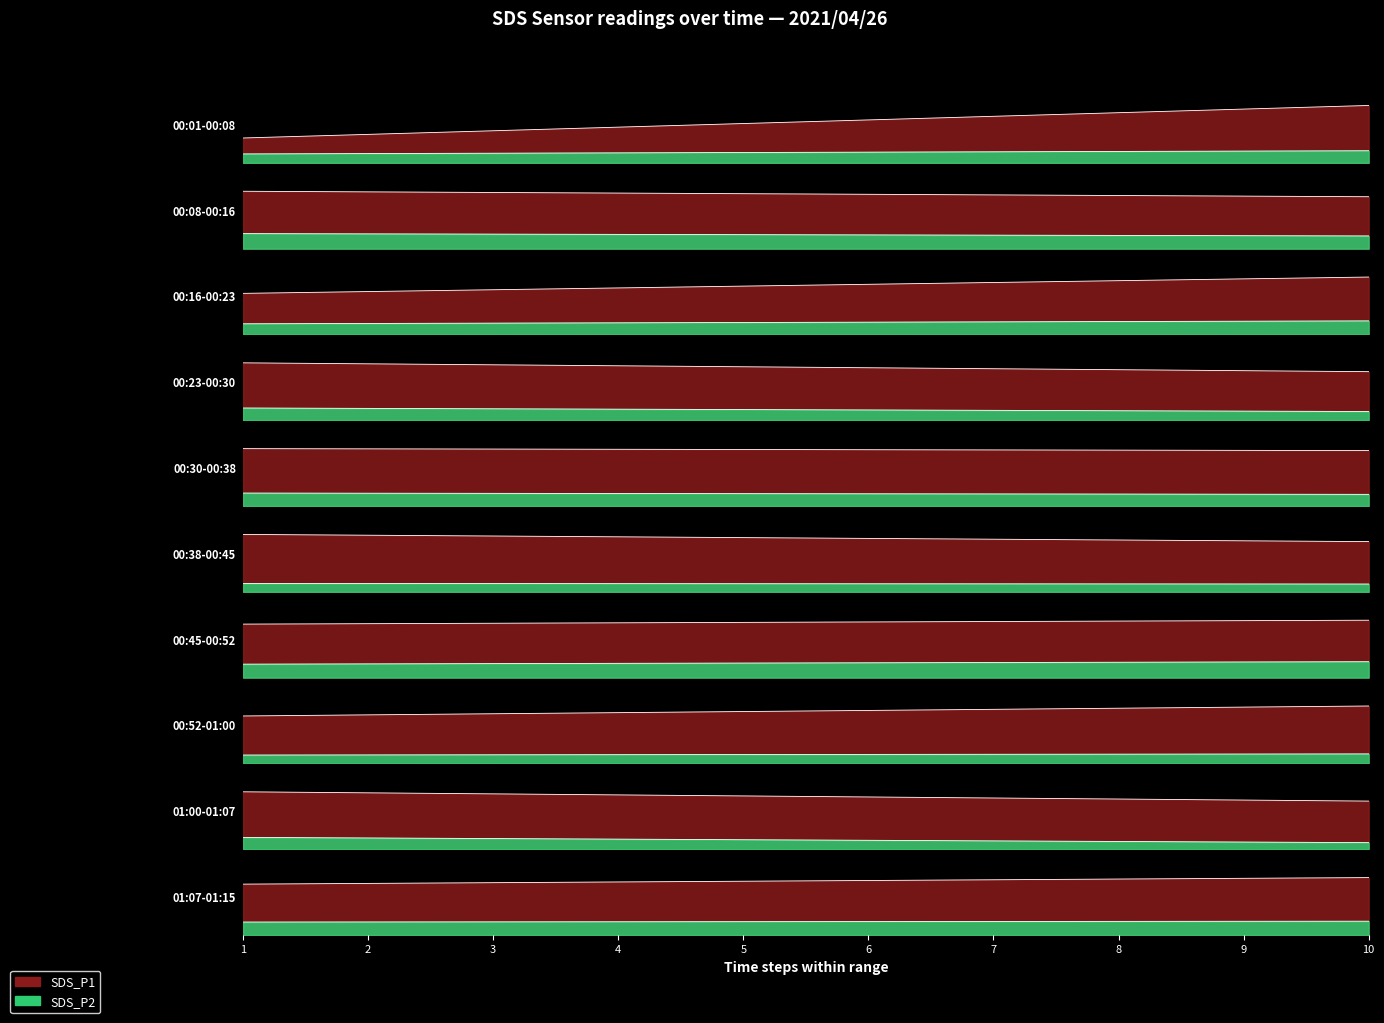

What is the lowest value of the SDS_P2 series?

0.5